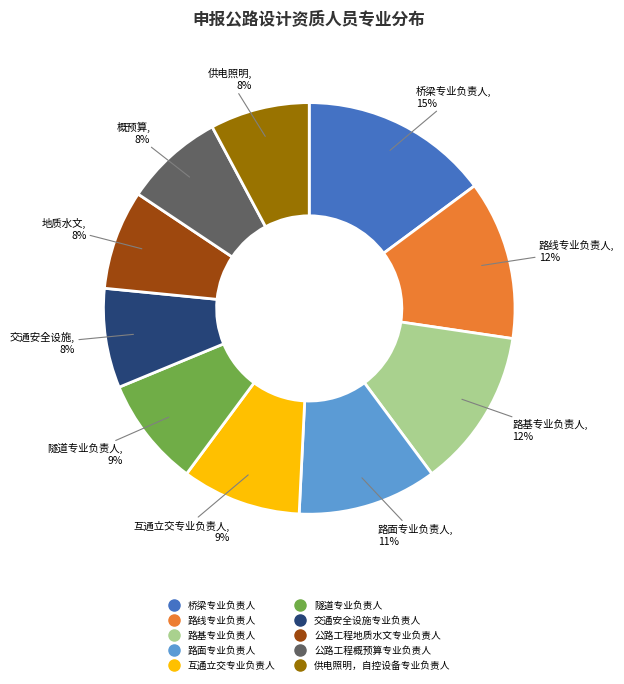

To the nearest percent, what is the combined percentage of 隧道专业负责人 and 路线专业负责人?

21%